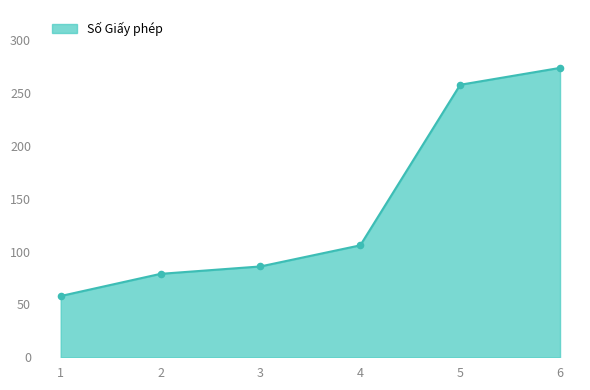

Which has a higher value, 6 or 4?

6